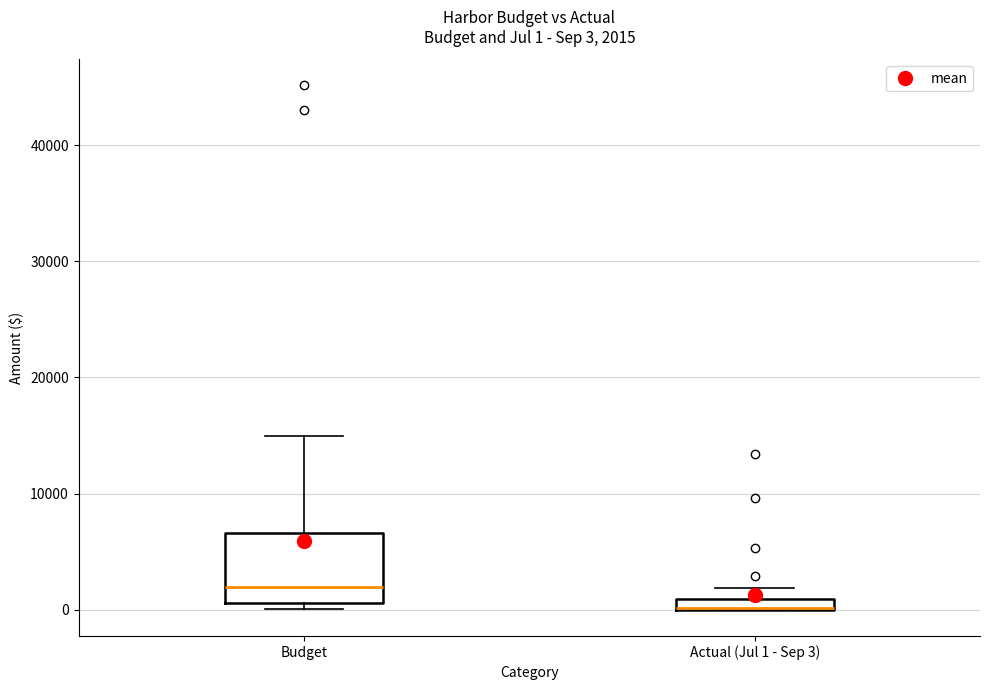

Comparing the boxes themselves (not the whiskers), which one is the tallest?

Budget